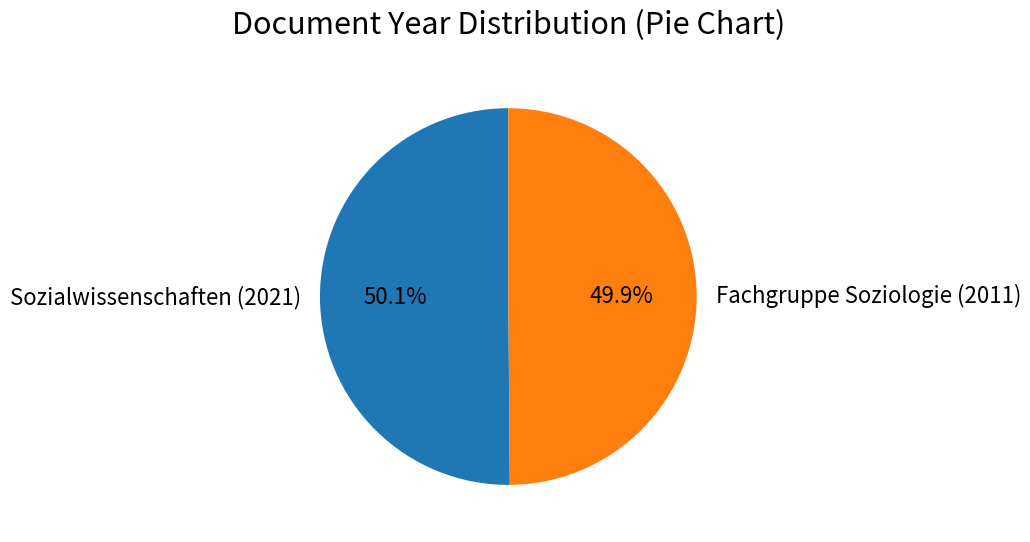

To the nearest percent, what is the combined percentage of Fachgruppe Soziologie (2011) and Sozialwissenschaften (2021)?

100%